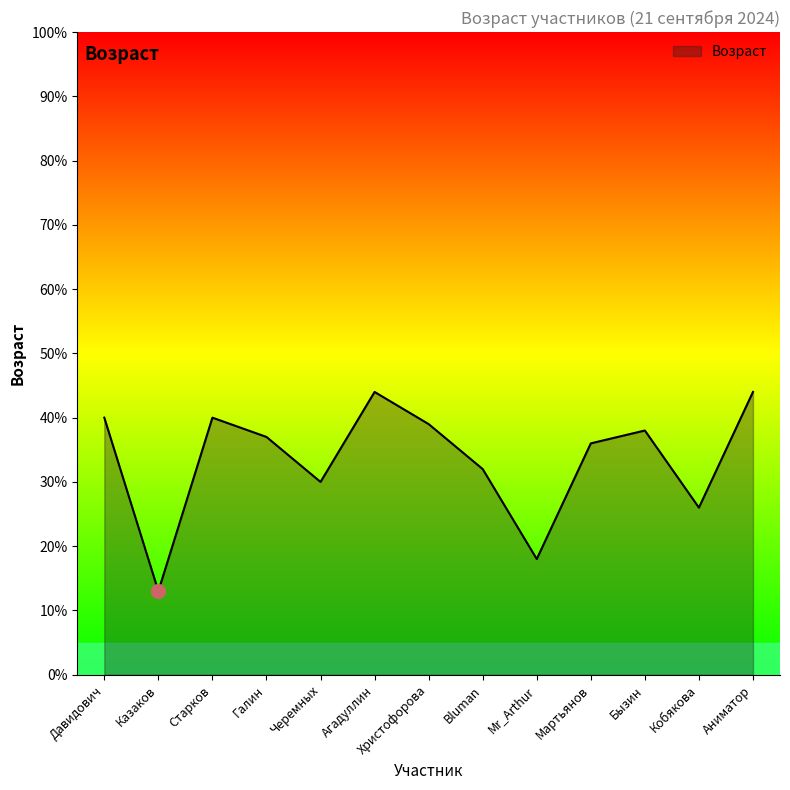

Where is the first local maximum?

Старков